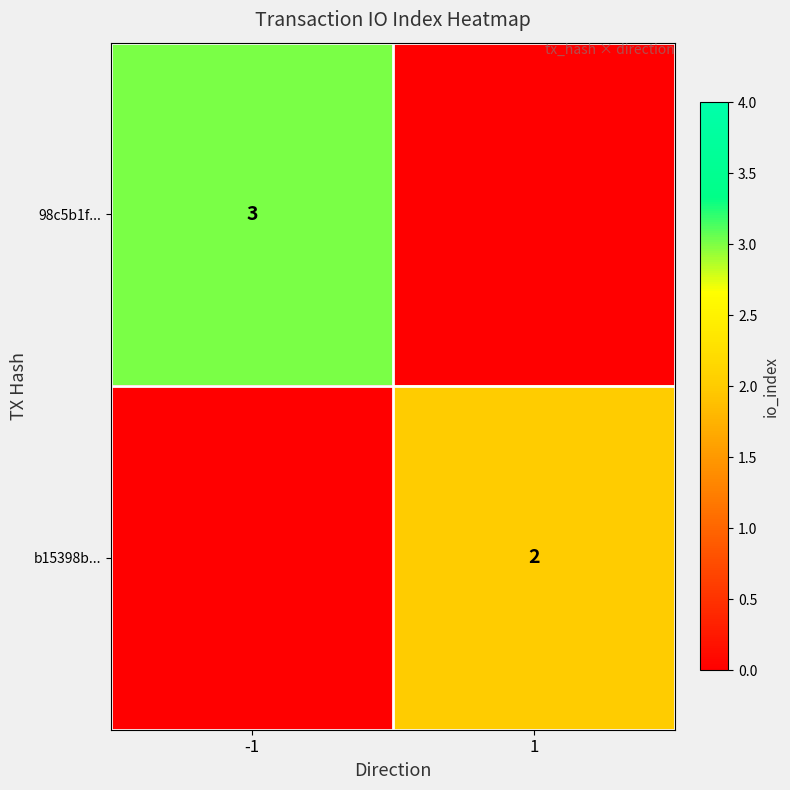

The b15398b... series shows 2 at 1. True or false?

True